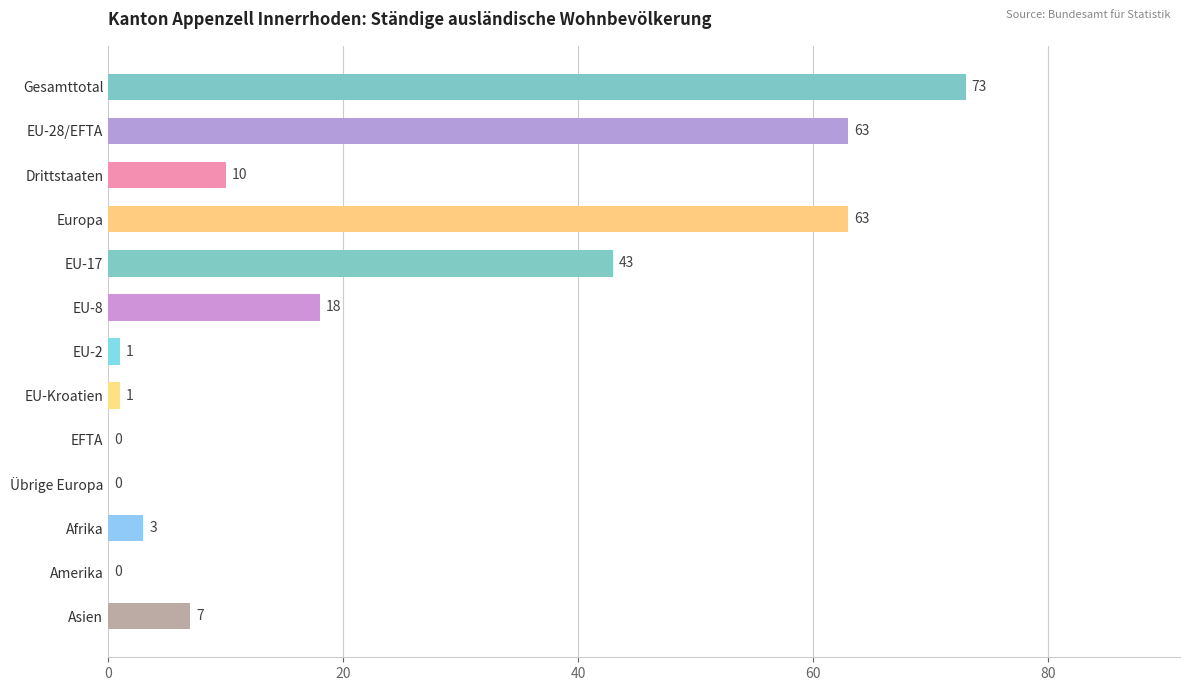

Reading top to bottom, list all the values displayed in this chart.

Gesamttotal=73	EU-28/EFTA=63	Drittstaaten=10	Europa=63	EU-17=43	EU-8=18	EU-2=1	EU-Kroatien=1	EFTA=0	Übrige Europa=0	Afrika=3	Amerika=0	Asien=7